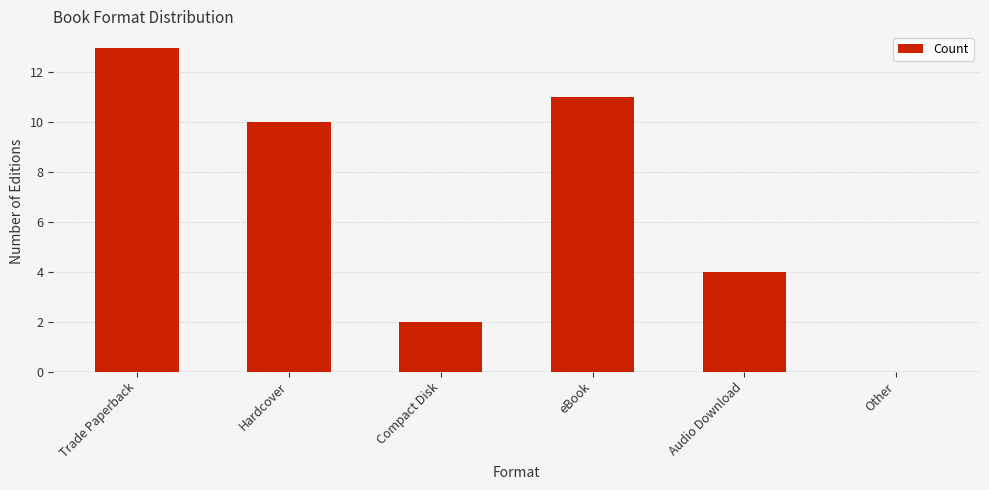

What is the sum of the values at Compact Disk and Hardcover?

12